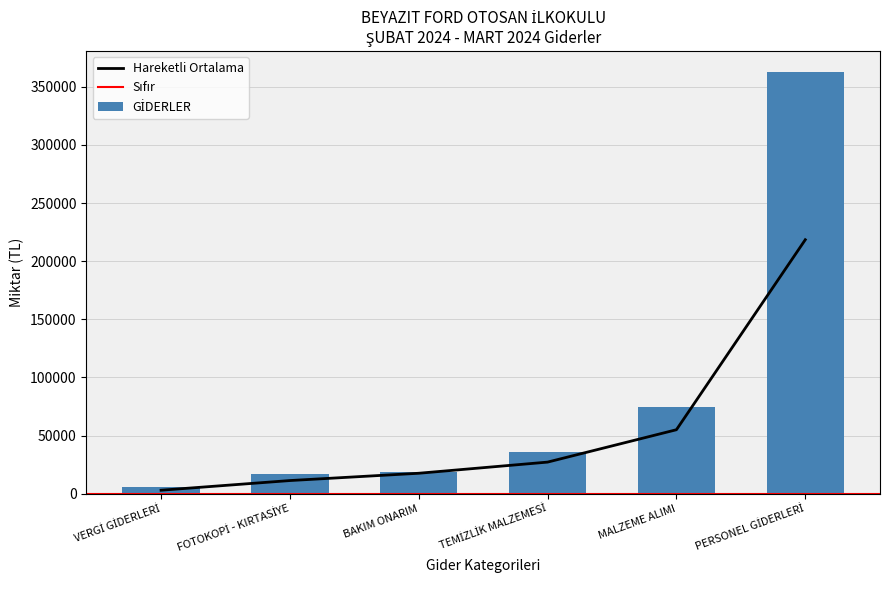

What is the sum of the values at TEMİZLİK MALZEMESİ and BAKIM ONARIM?

54315.7